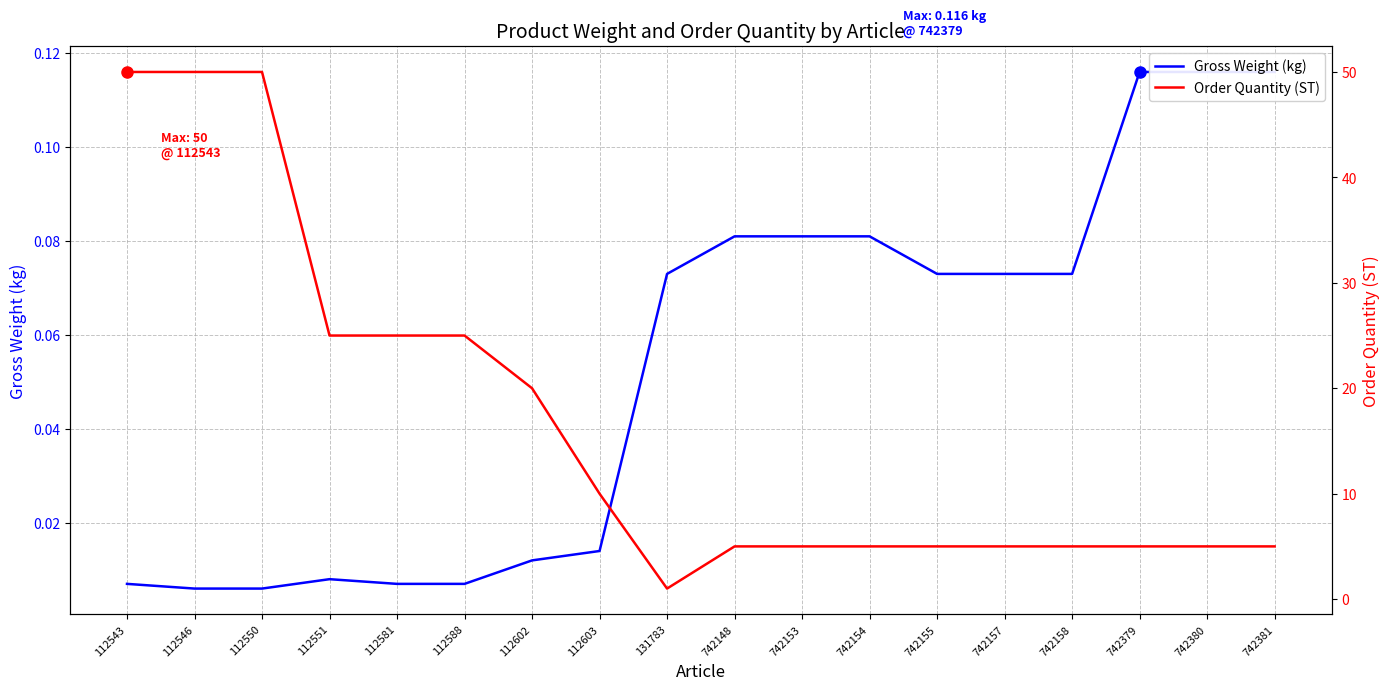

Does the chart display data point markers on the line(s)?

No